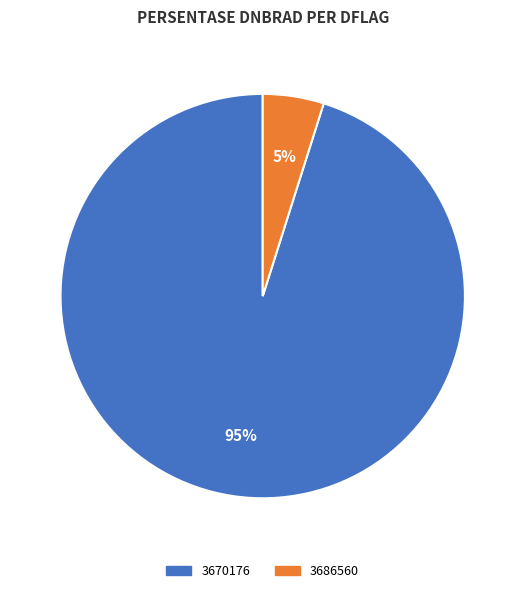

Does any single category account for the majority?

Yes